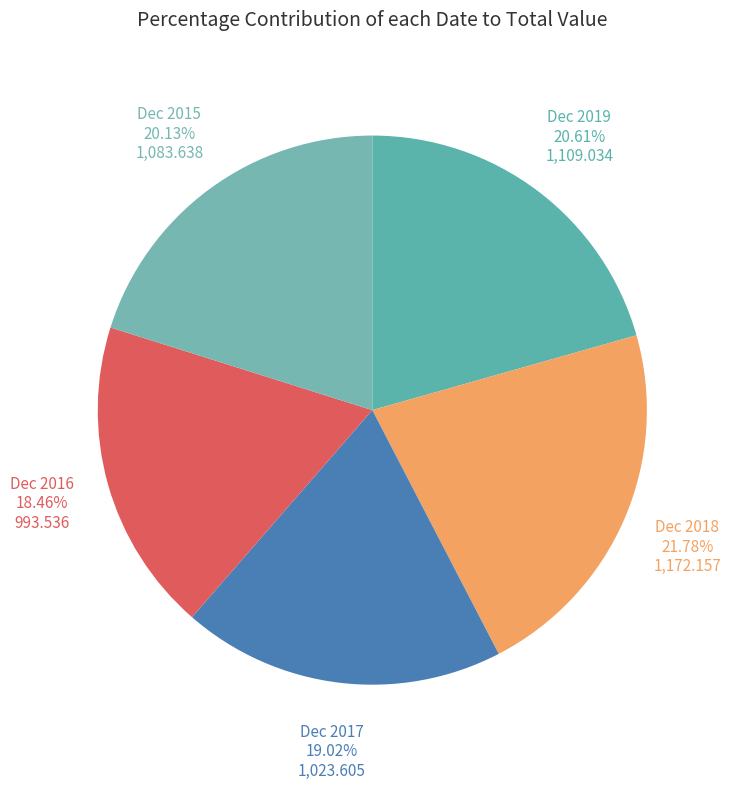

How much of the chart is everything except Dec 2017?

81.0%